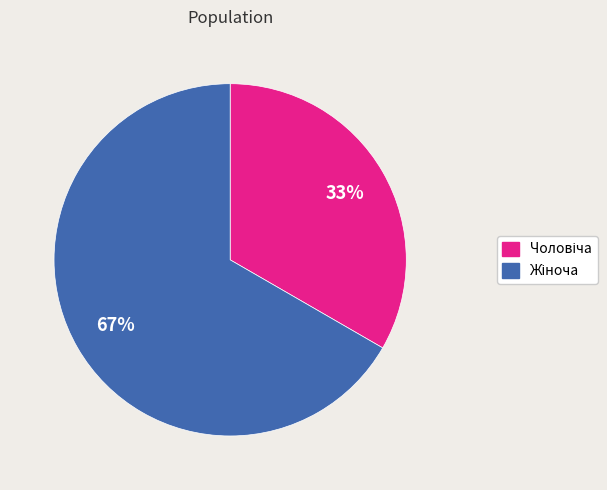

Count the number of slices in the pie.

2